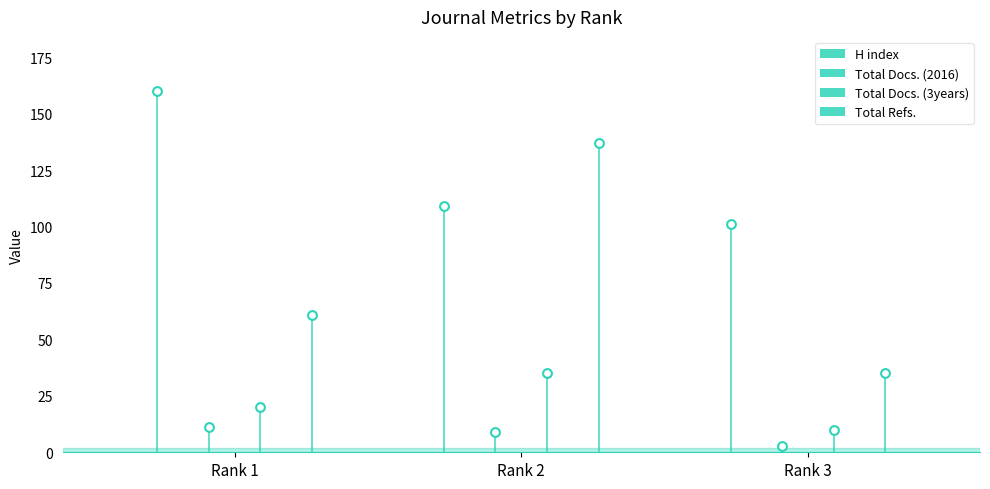

What is the total value across all series at Rank 3?

149